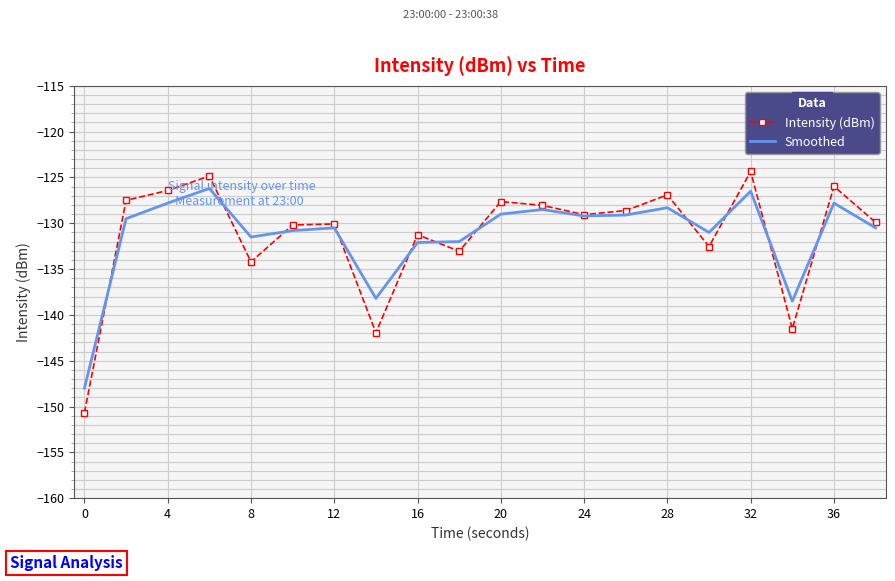

What is the maximum value shown in the chart?

-124.3